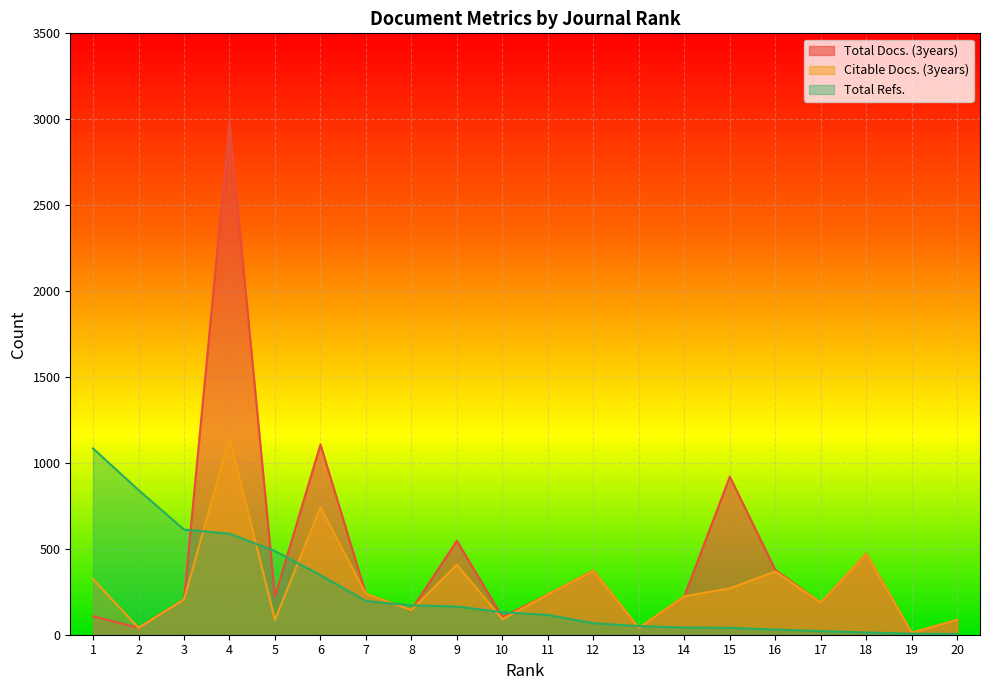

At which label does Total Docs. (3years) reach its peak?

4